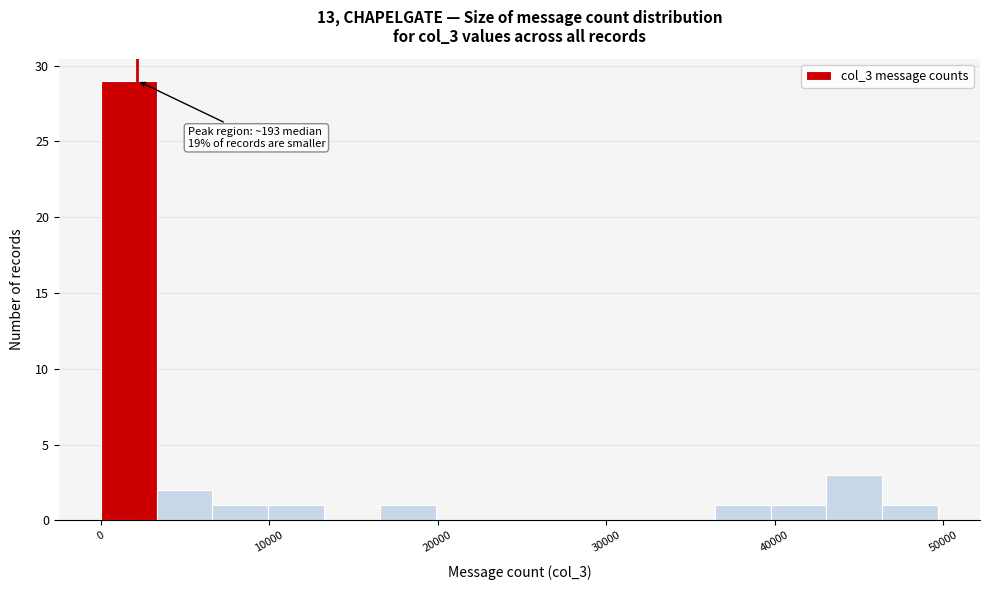

Read against the x-axis, roughly where is the centre of the tallest bar?

2000